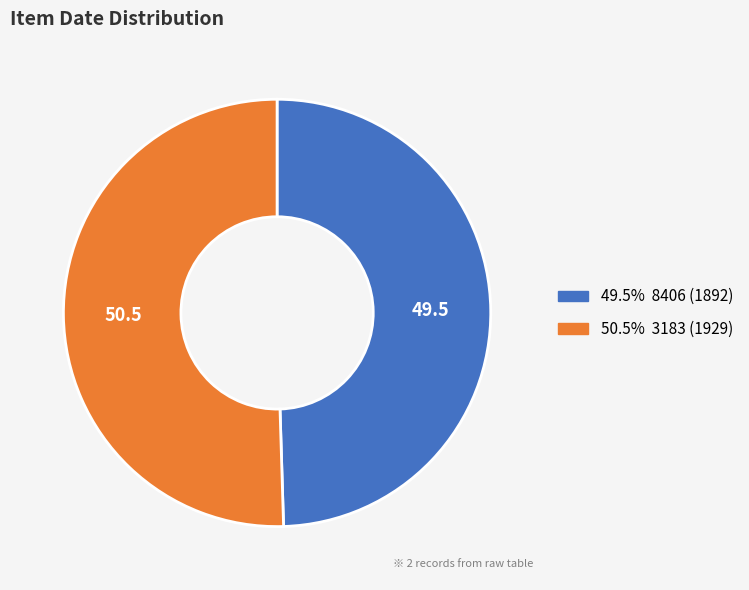

Is there any slice that represents more than half of the pie?

Yes